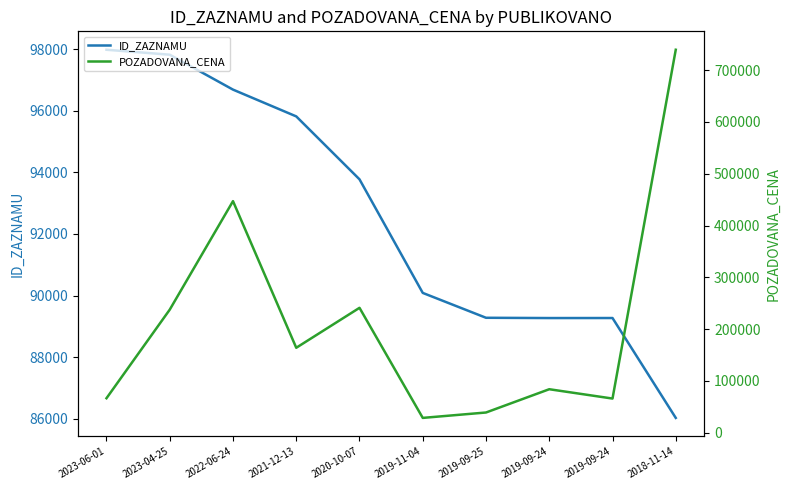

What is the total value across all series at 2019-09-24?

173249